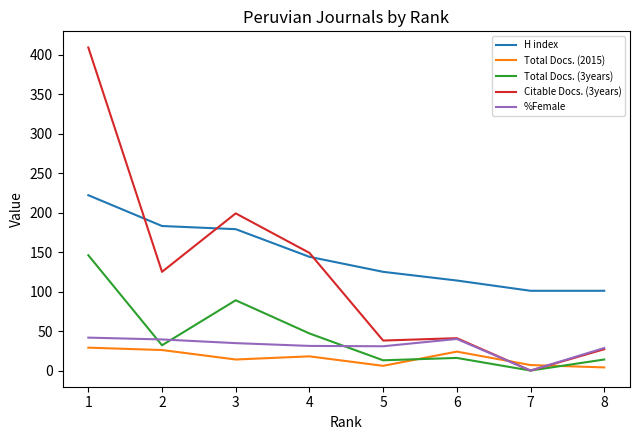

List the series in order of their peak value, lowest first.

Total Docs. (2015), %Female, Total Docs. (3years), H index, Citable Docs. (3years)